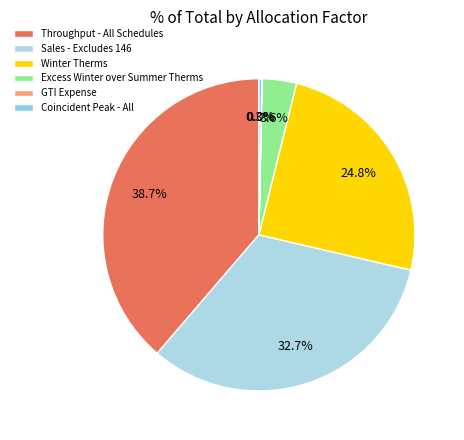

Which slice is the largest?

Throughput - All Schedules